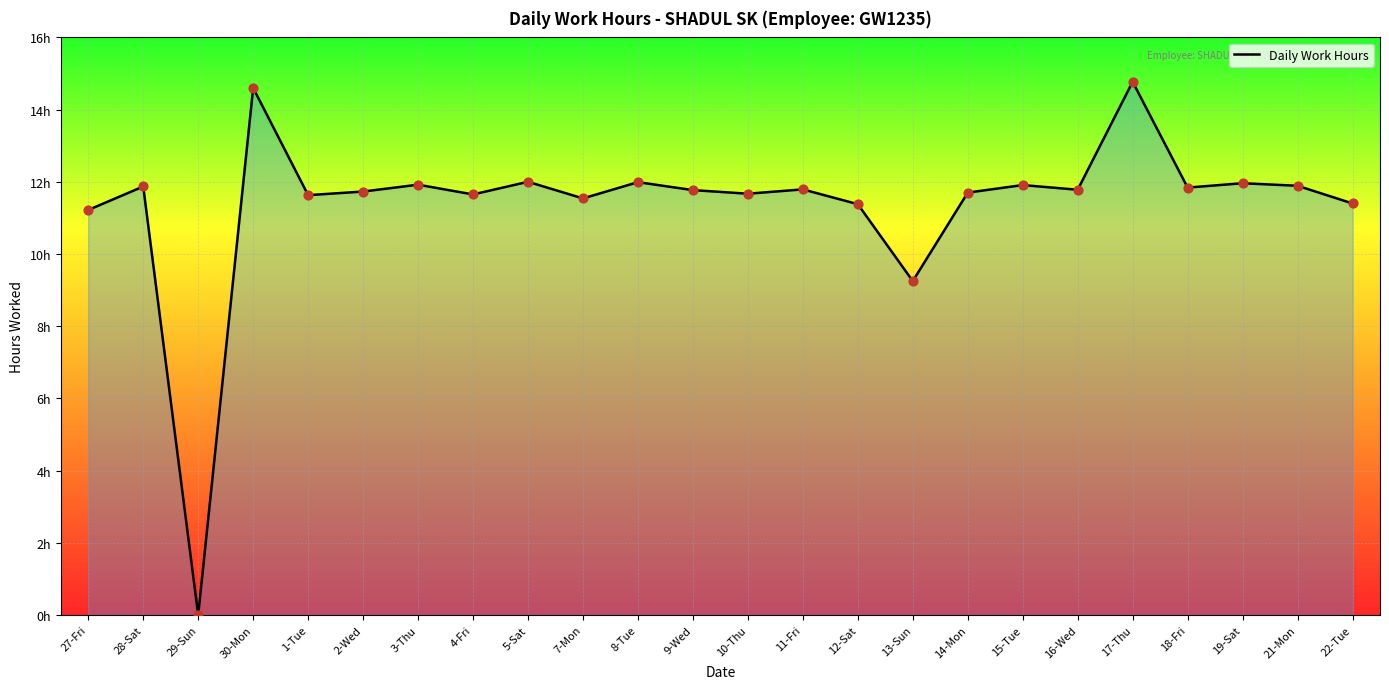

What is the change in value from 7-Mon to 22-Tue?

-0.1